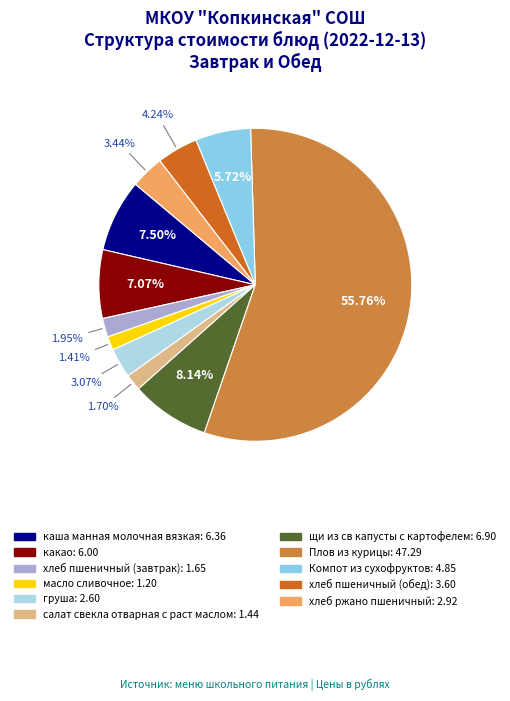

Is there a majority slice in this chart?

Yes